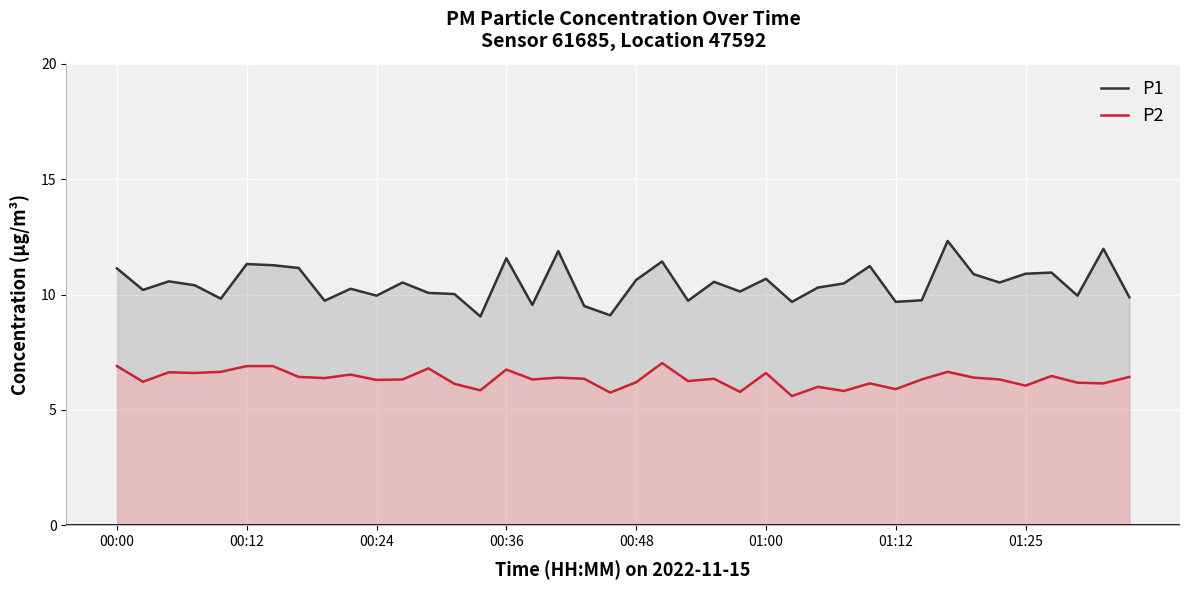

True or false: P1 has a value of 3.2 at 27.

False